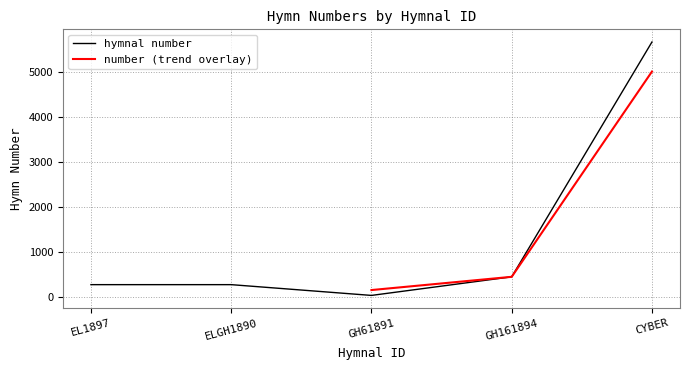

At which category does the chart reach its peak across all series?

CYBER